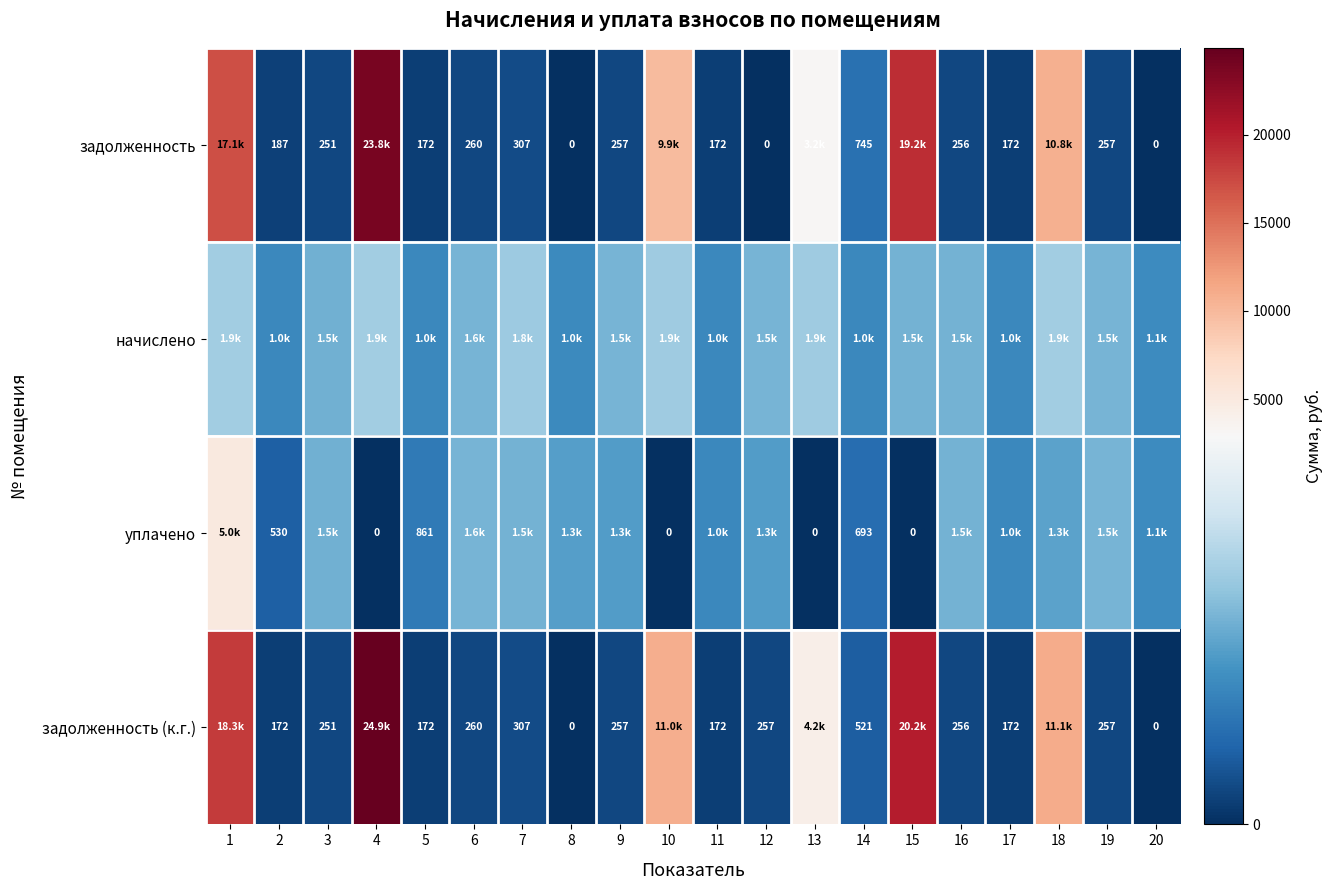

Is the value of уплачено at 13 greater than the value of задолженность at 2?

No